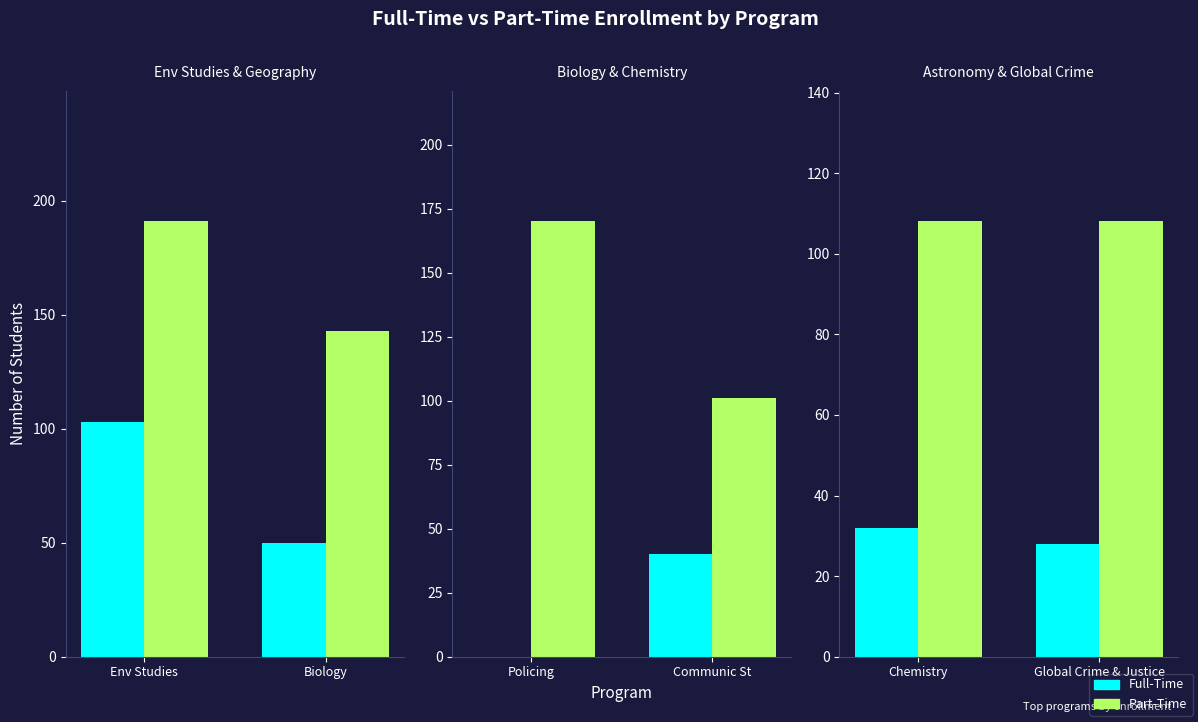

Is the value of Full-Time at Chemistry greater than the value of Part-Time at Global Crime & Justice?

No